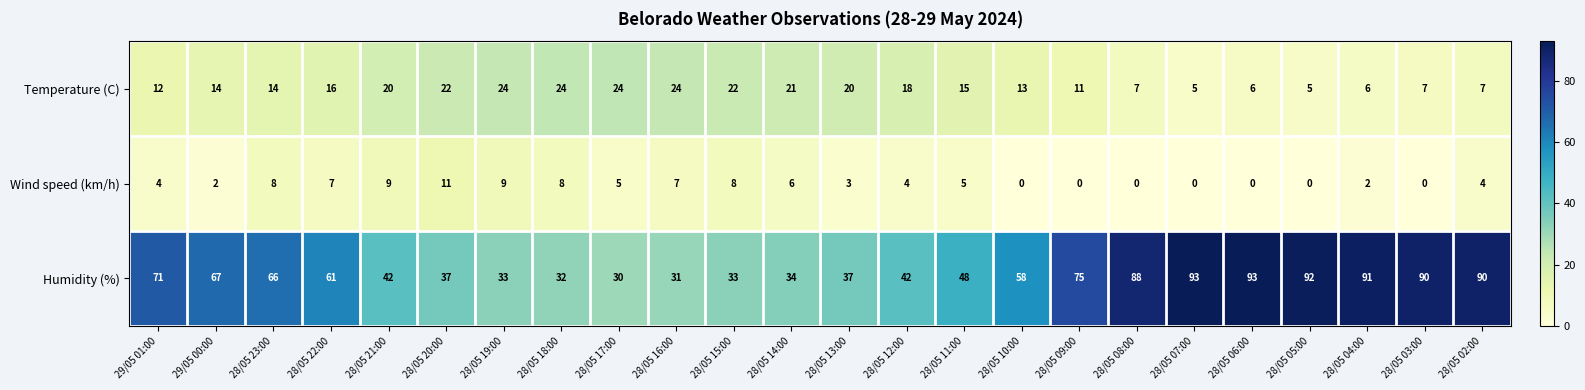

How many categories are shown in the chart?

24